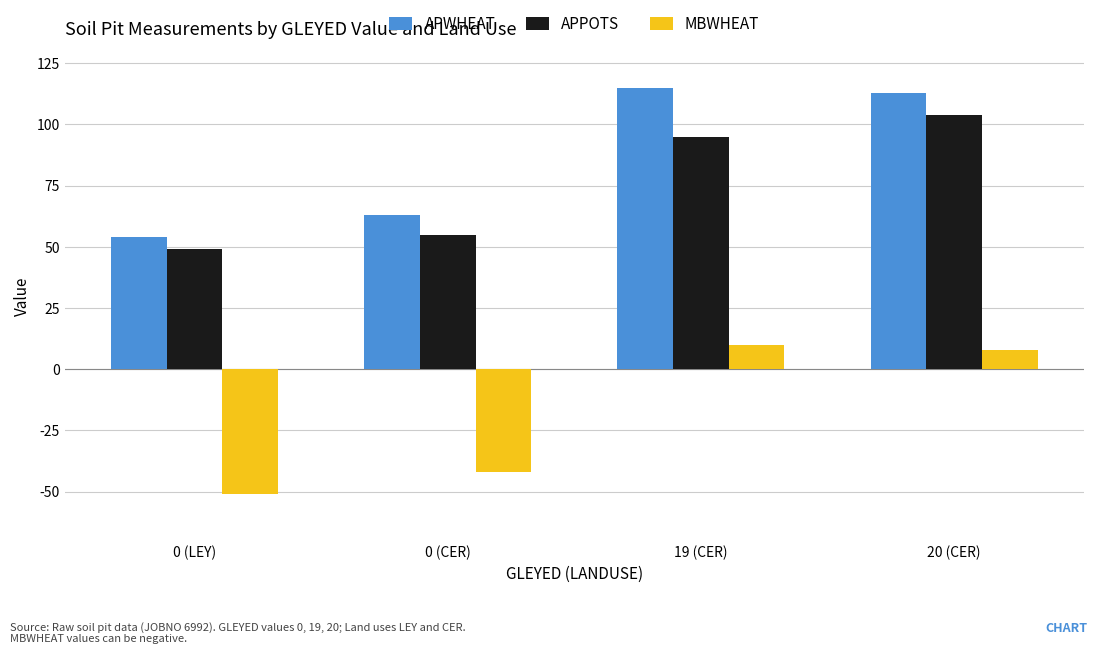

What is the difference between the maximum and minimum values in the MBWHEAT series?

61